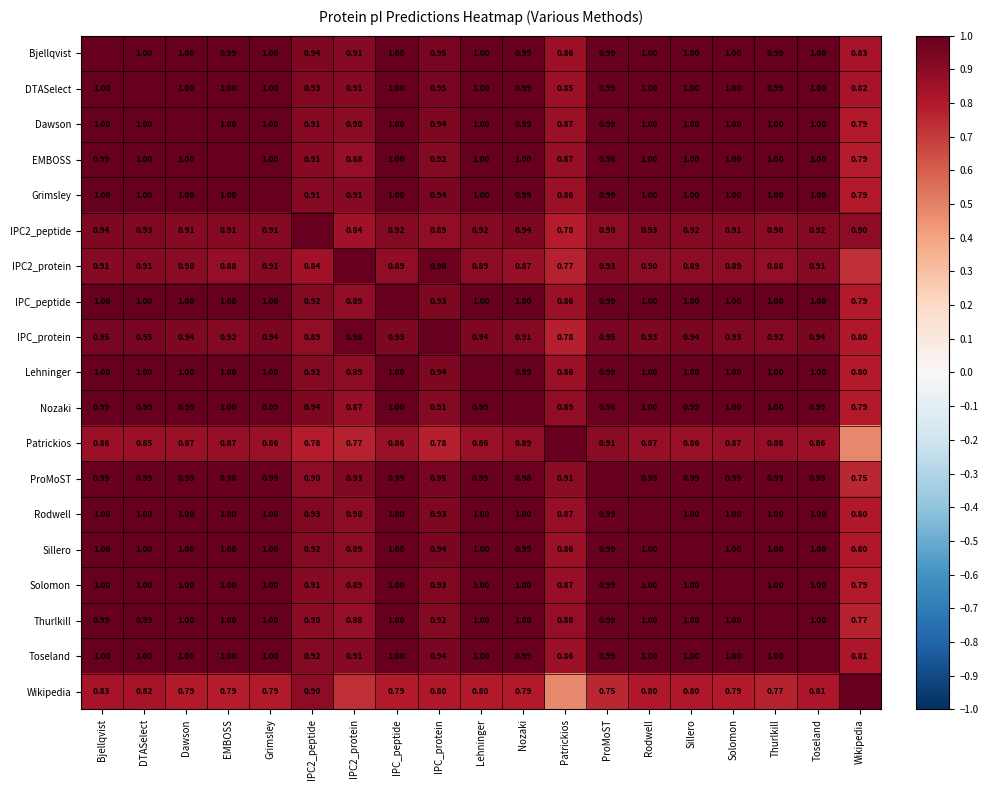

Is the value of Nozaki at Lehninger greater than the value of IPC_protein at ProMoST?

Yes